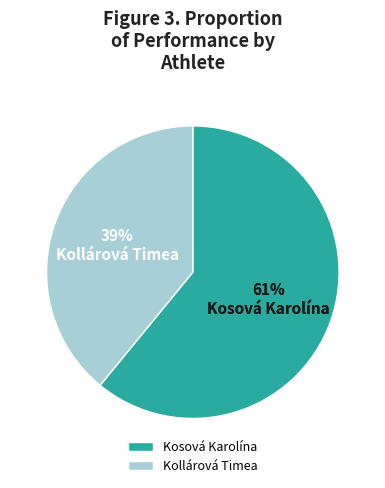

Is it true that Kosová Karolína is 76% of the pie?

False